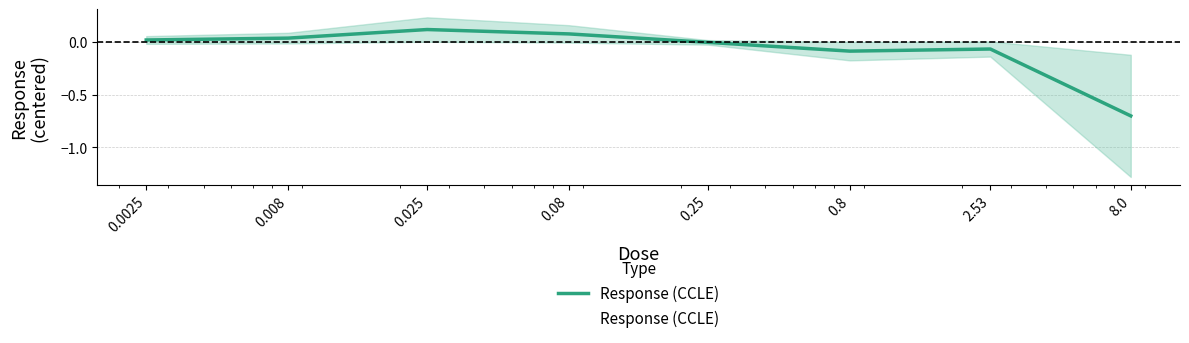

Reading right to left, list all the values displayed in this chart.

8.0=-0.7	2.53=-0.1	0.8=-0.1	0.25=-0.0	0.08=0.1	0.025=0.1	0.008=0.0	0.0025=0.0